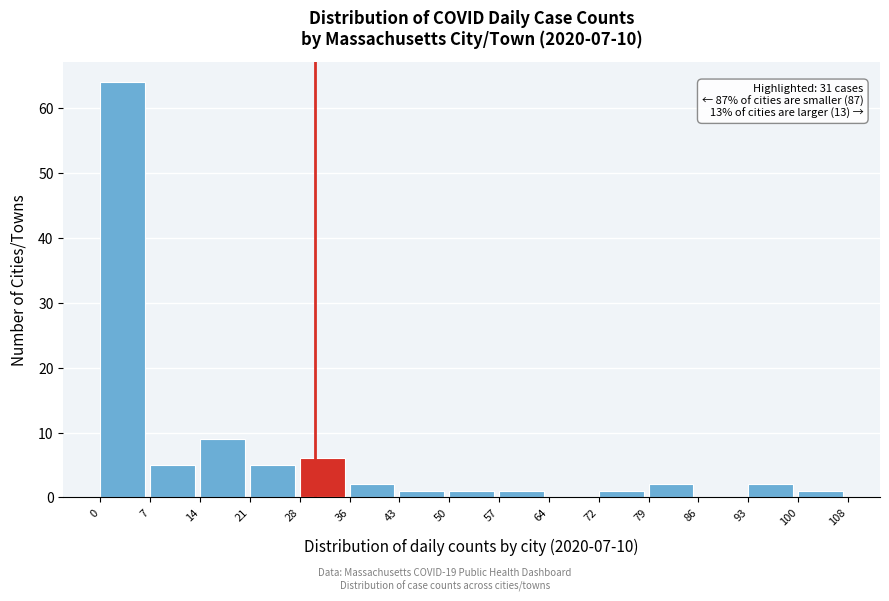

Over which range of the x-axis is the bar tallest?

0 to 7